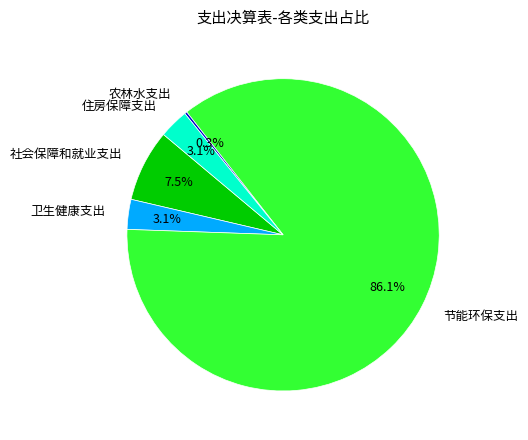

Which slice represents more than half of the pie?

节能环保支出